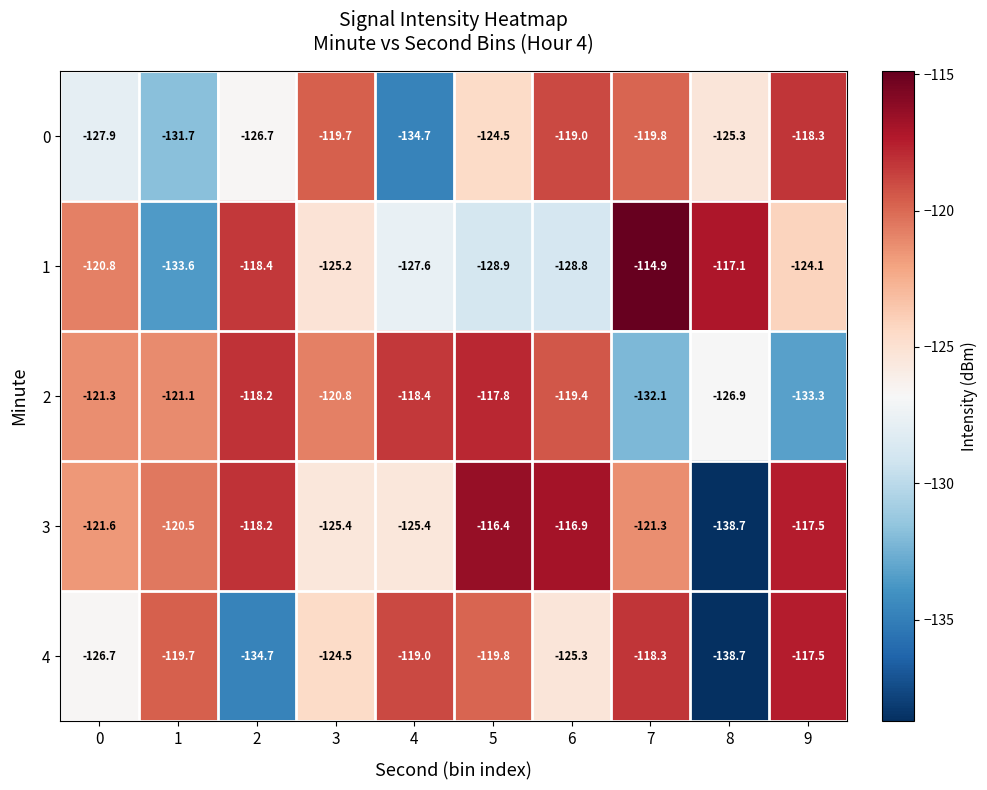

At which label does 0 first exceed -124?

3